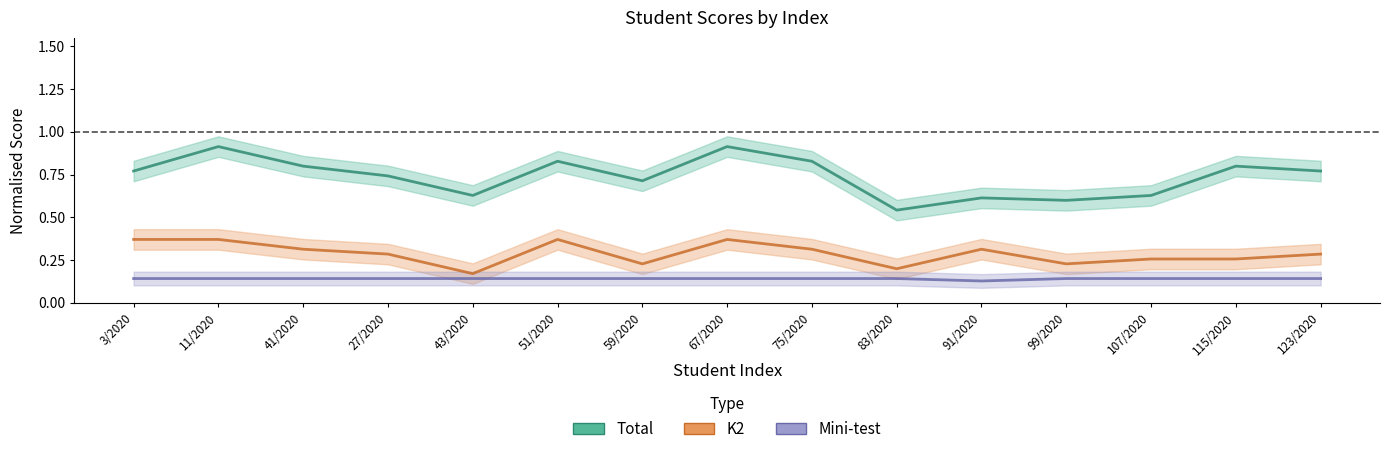

True or false: Mini-test and Total cross at least once.

False